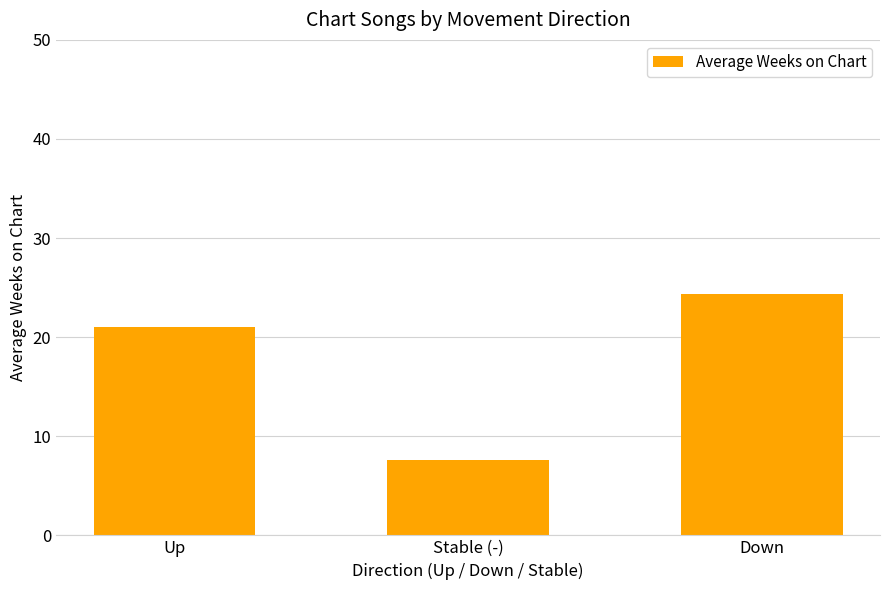

What is the minimum value shown in the chart?

7.6